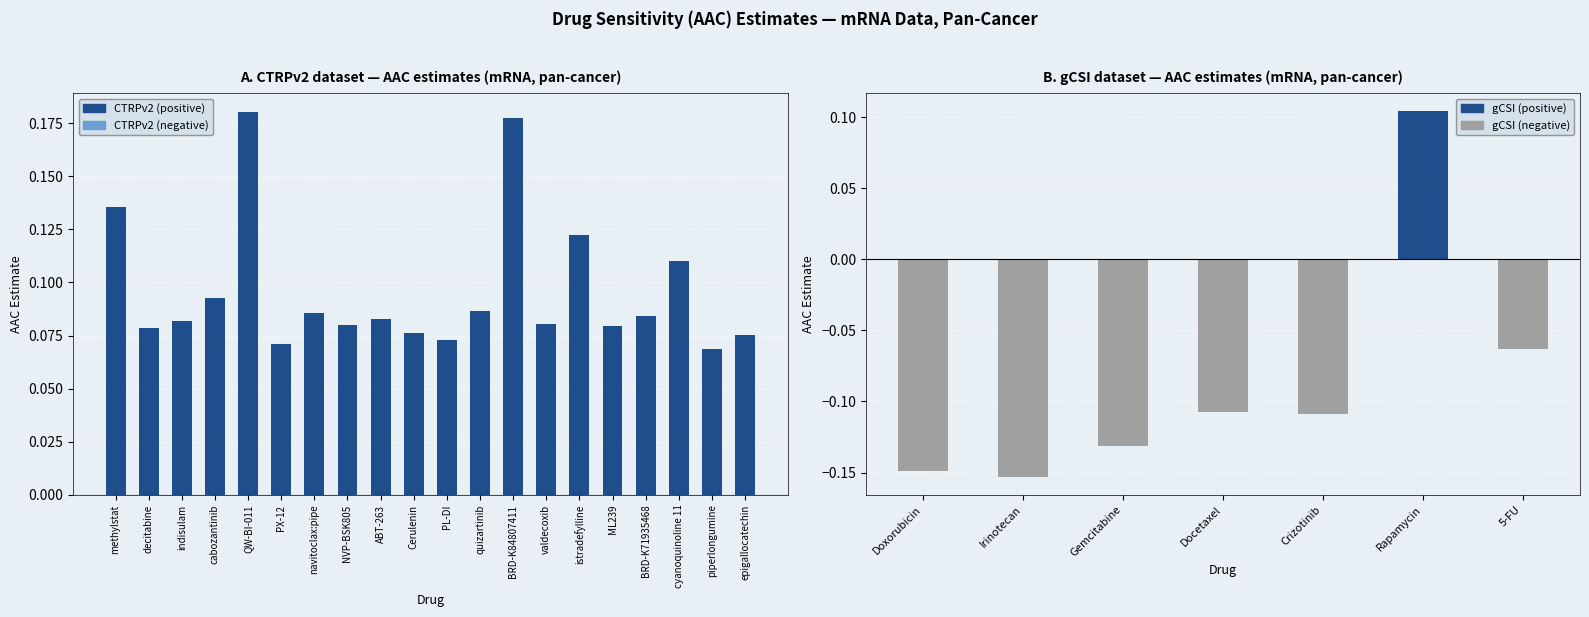

Is it true that the value at BRD-K84807411 is 0.2?

True